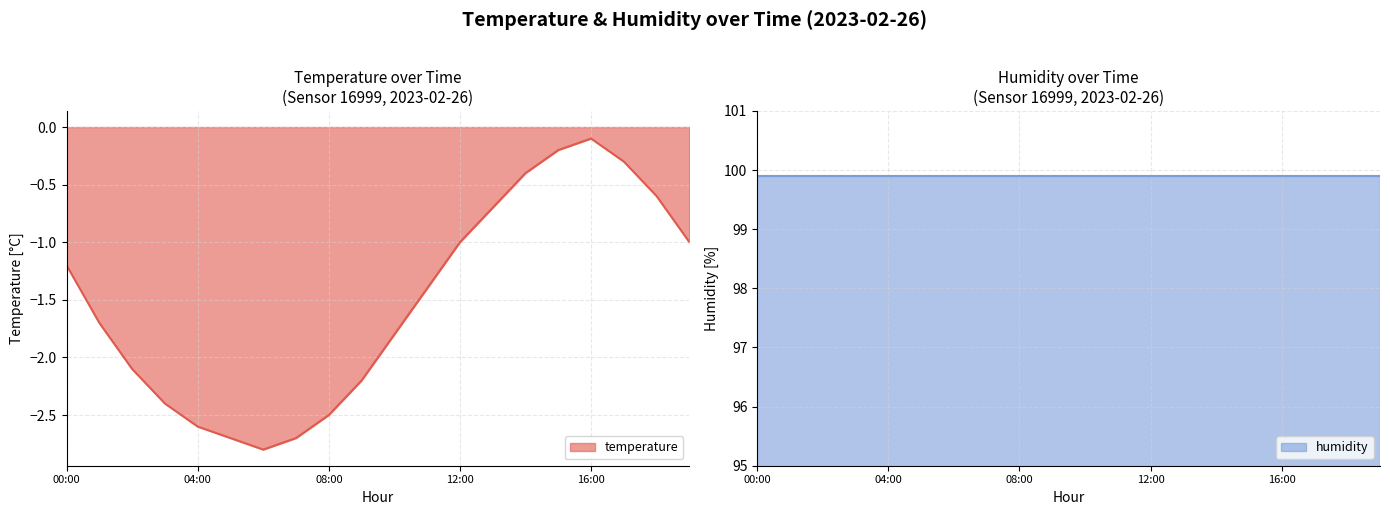

Rank the categories by value from lowest to highest.

06:00, 05:00, 07:00, 04:00, 08:00, 03:00, 09:00, 02:00, 10:00, 01:00, 11:00, 00:00, 12:00, 19:00, 13:00, 18:00, 14:00, 17:00, 15:00, 16:00